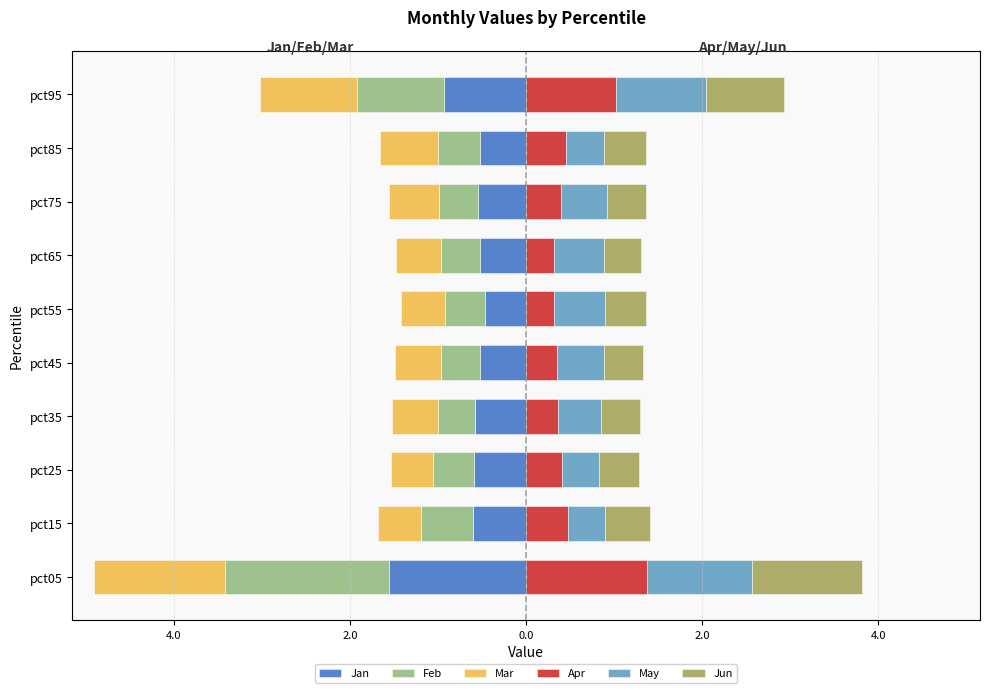

How many bars are there in total?

60